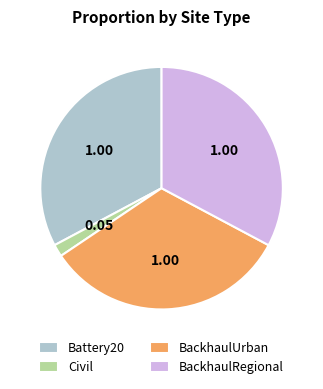

Combined, do Civil and BackhaulUrban account for over 50%?

No